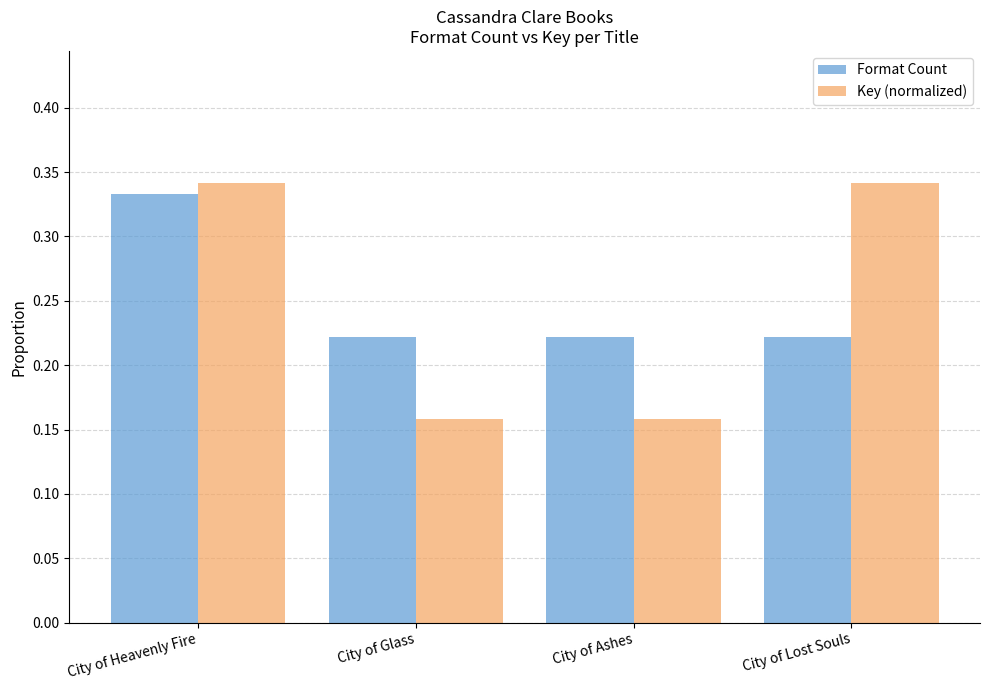

Which category has the highest value in the Format Count series?

City of Heavenly Fire